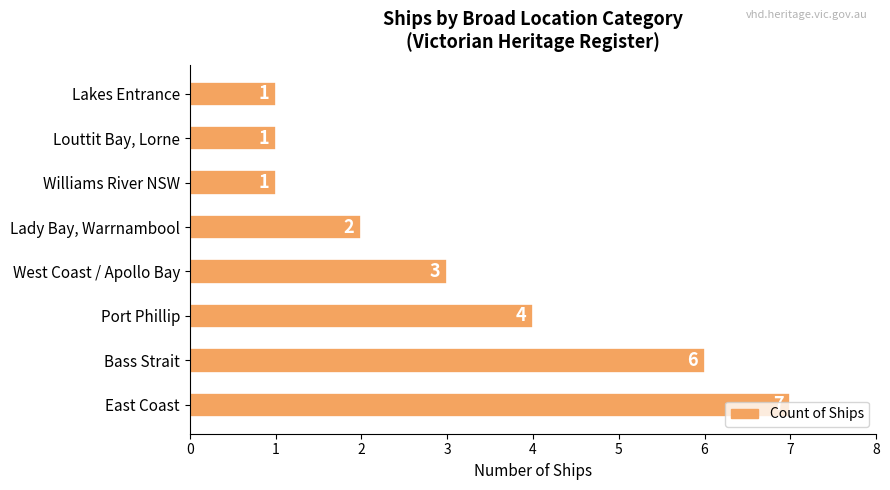

How many values are between 1 and 6?

7